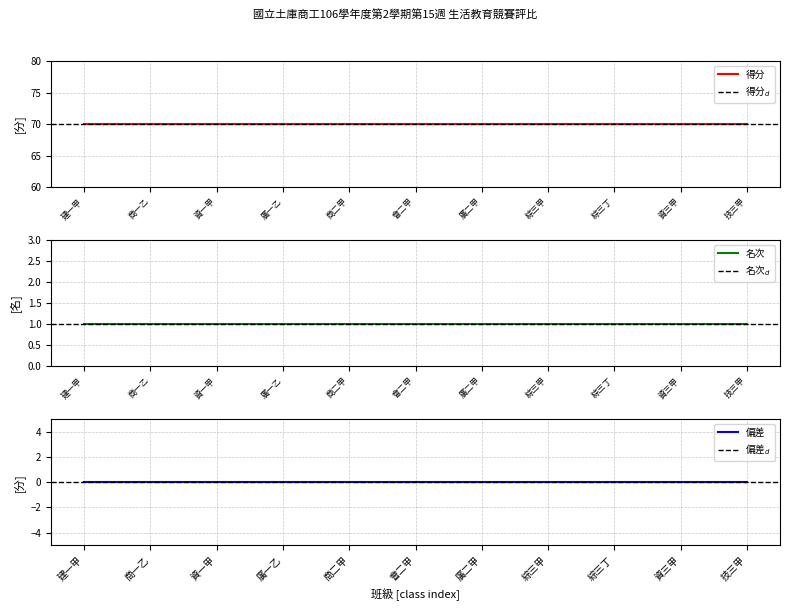

At which category is the sum across all series the highest?

建一甲